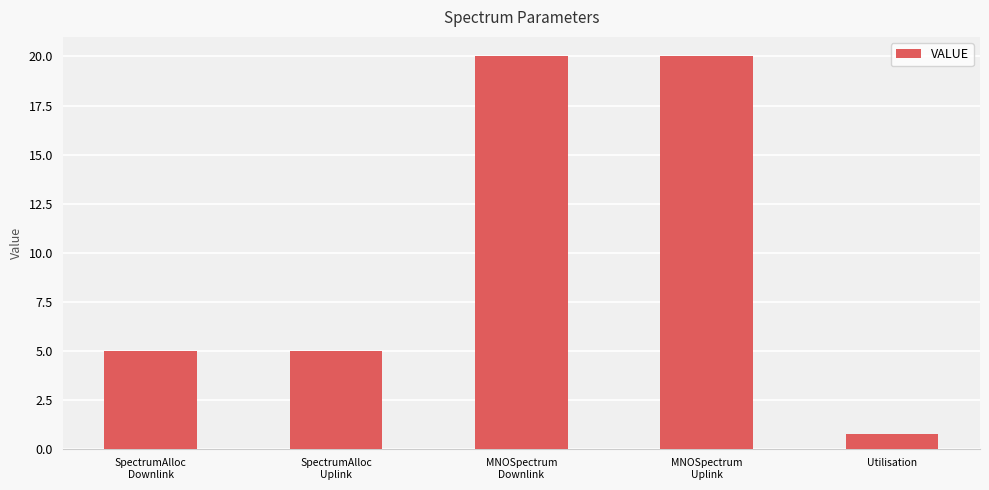

What position from the left is SpectrumAlloc
Uplink?

2